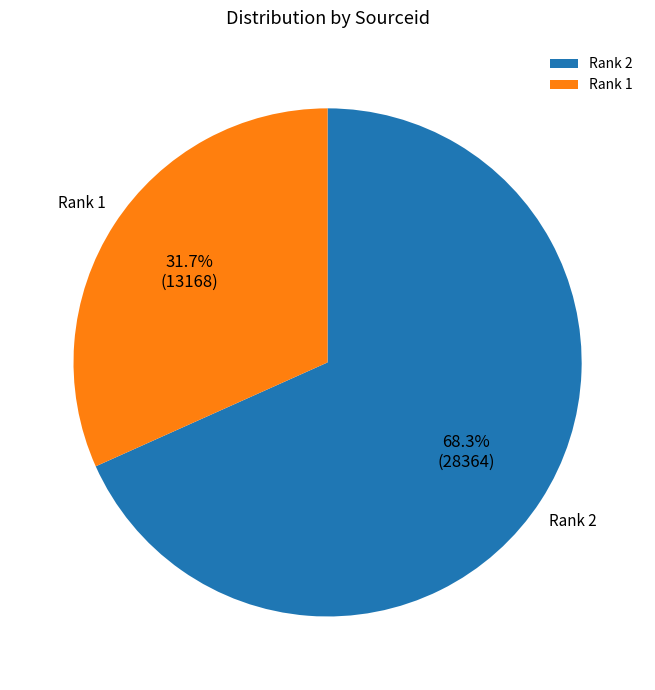

Rank the categories by value from lowest to highest.

Rank 1, Rank 2